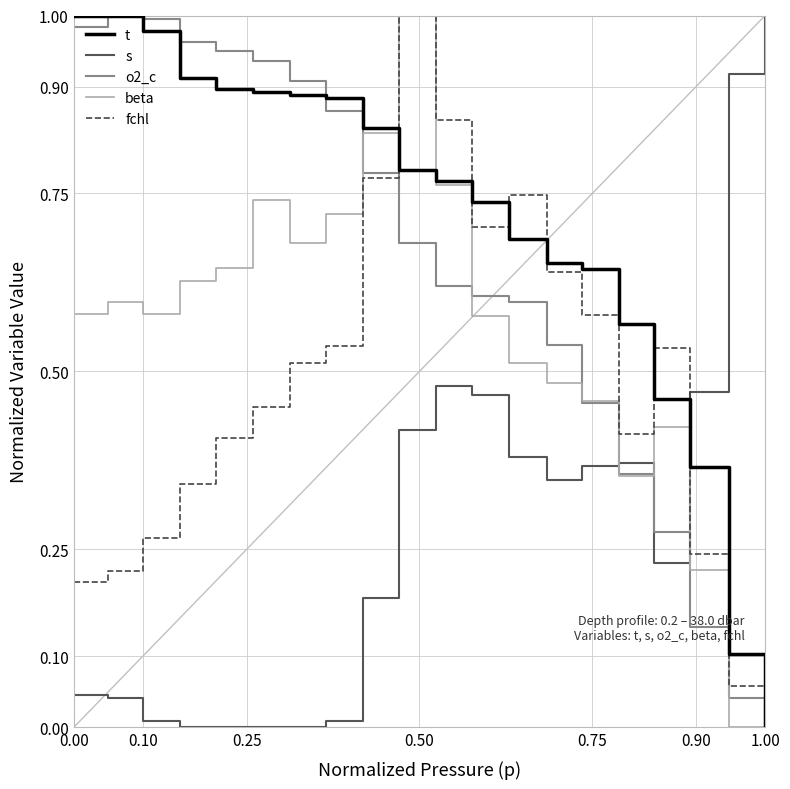

Rank the series by their average value, from lowest to highest.

s, fchl, beta, o2_c, t